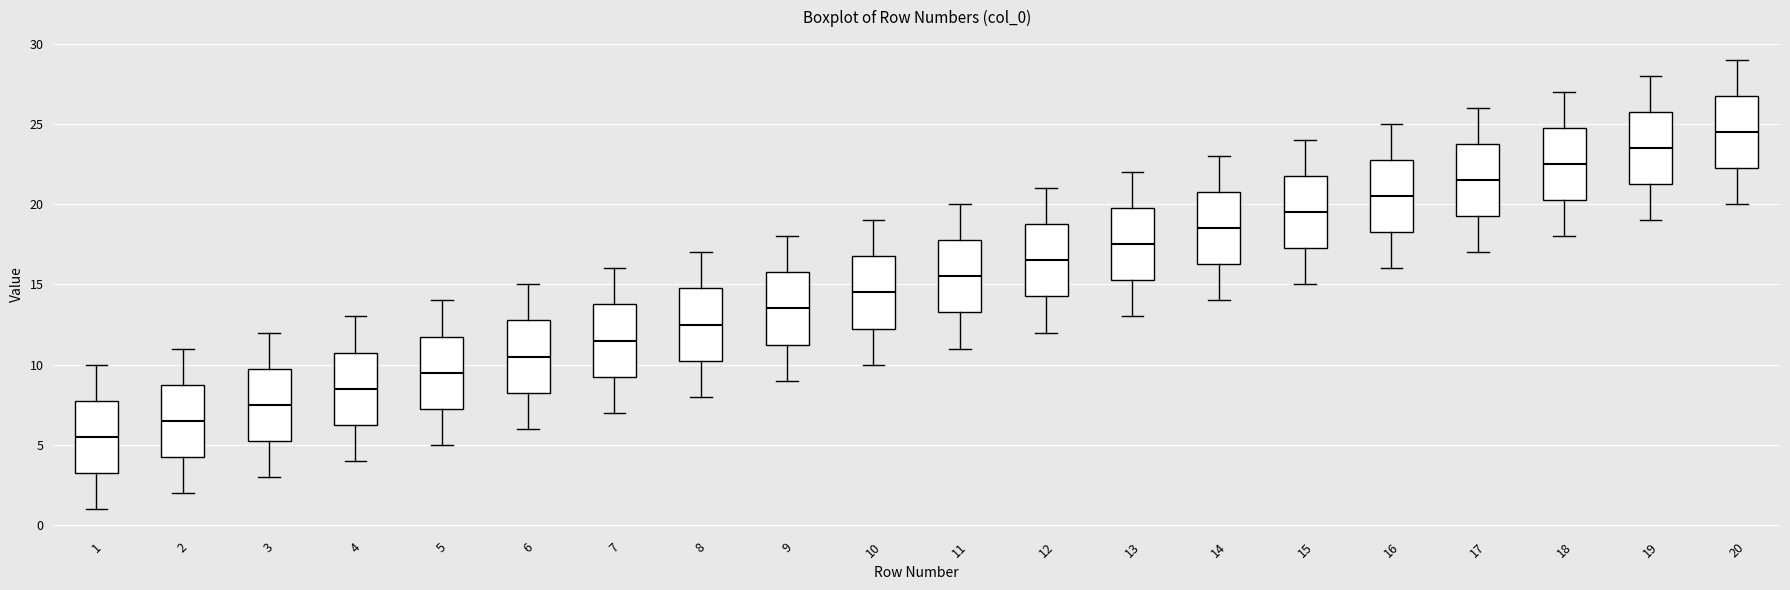

Which box's median line is the lowest?

1